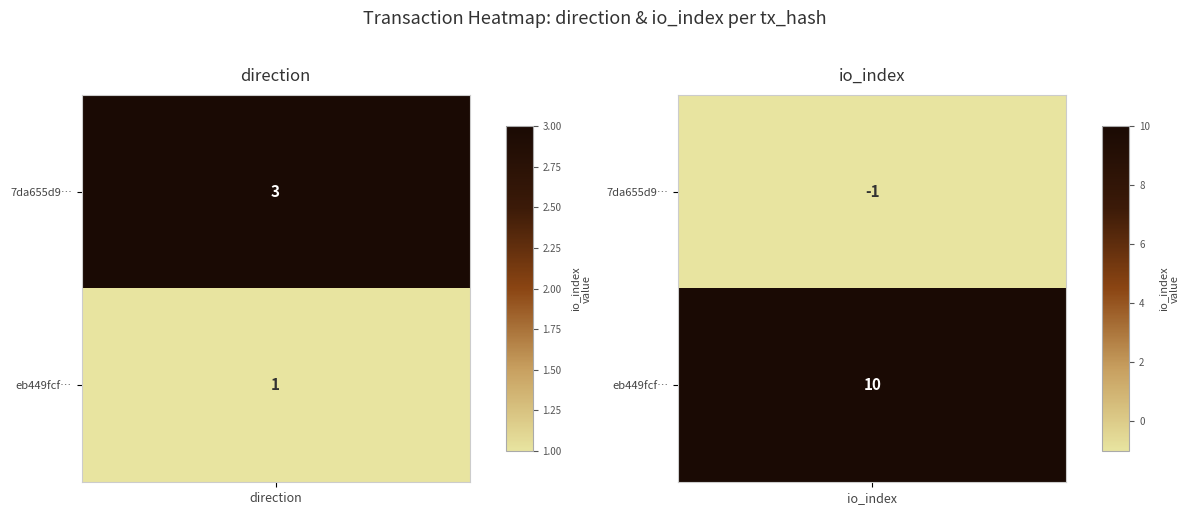

Which has a higher value, 1 or -1?

1